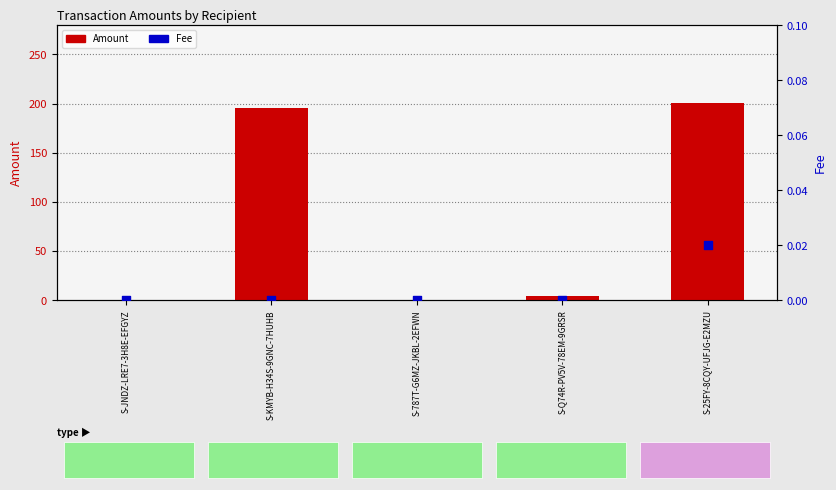

What are all the series names shown in the legend?

Amount, Fee